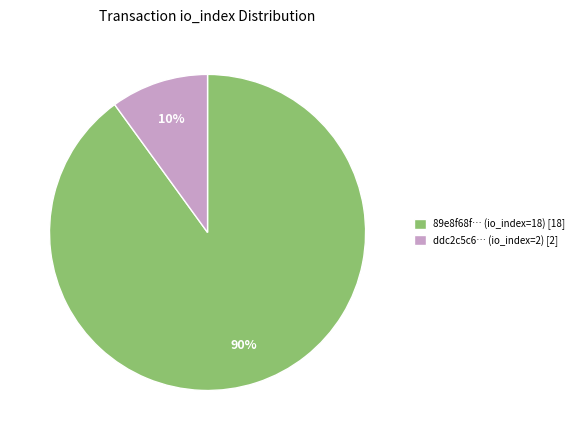

Which slice represents more than half of the pie?

89e8f68f… (io_index=18) [18]